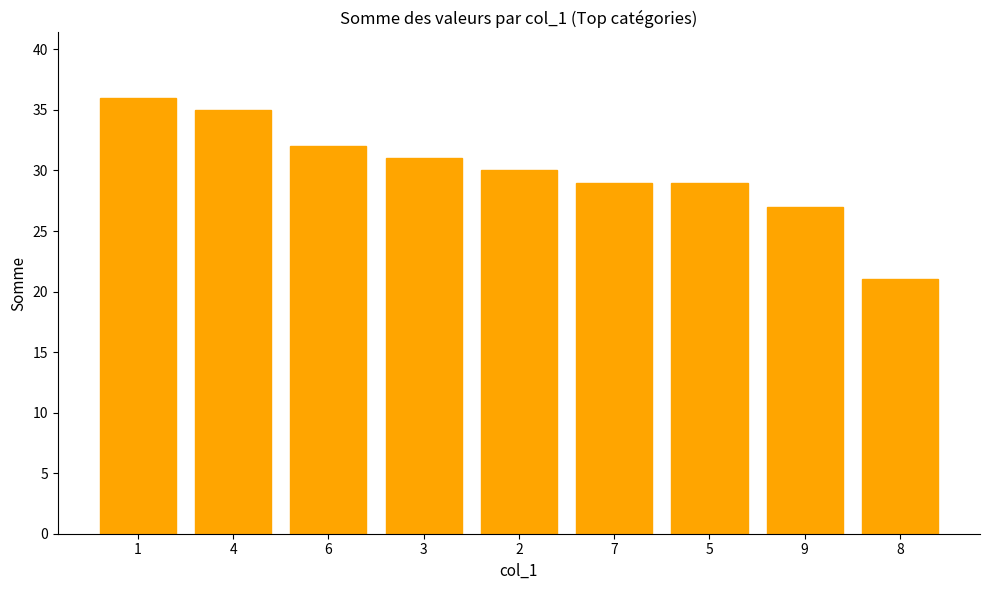

Read the value at 6.

32